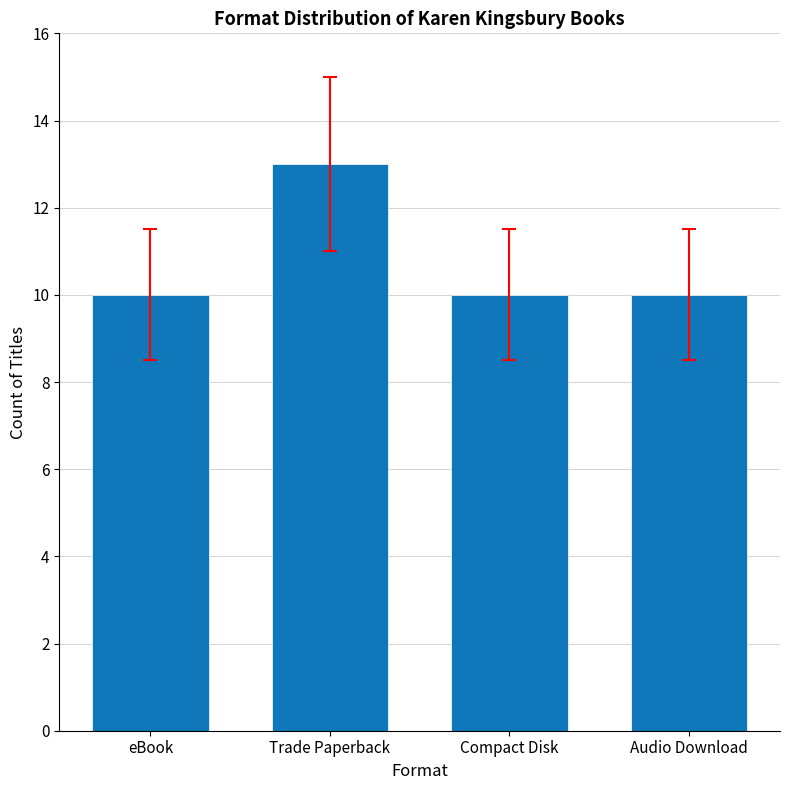

What is the label of the 1st bar from the left?

eBook